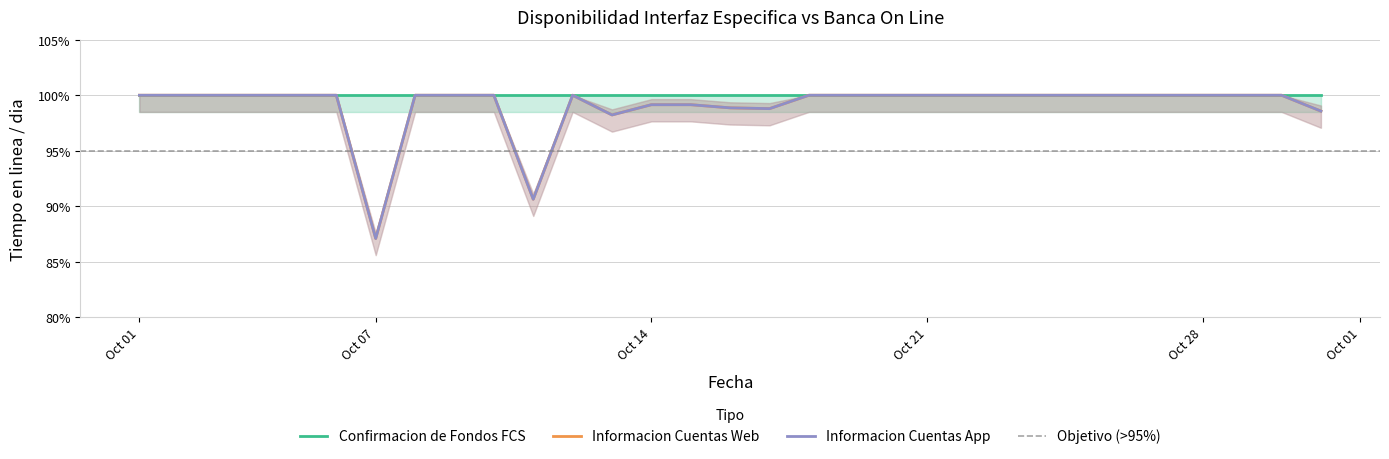

Where is the first local minimum for Informacion Cuentas Web?

Oct 07